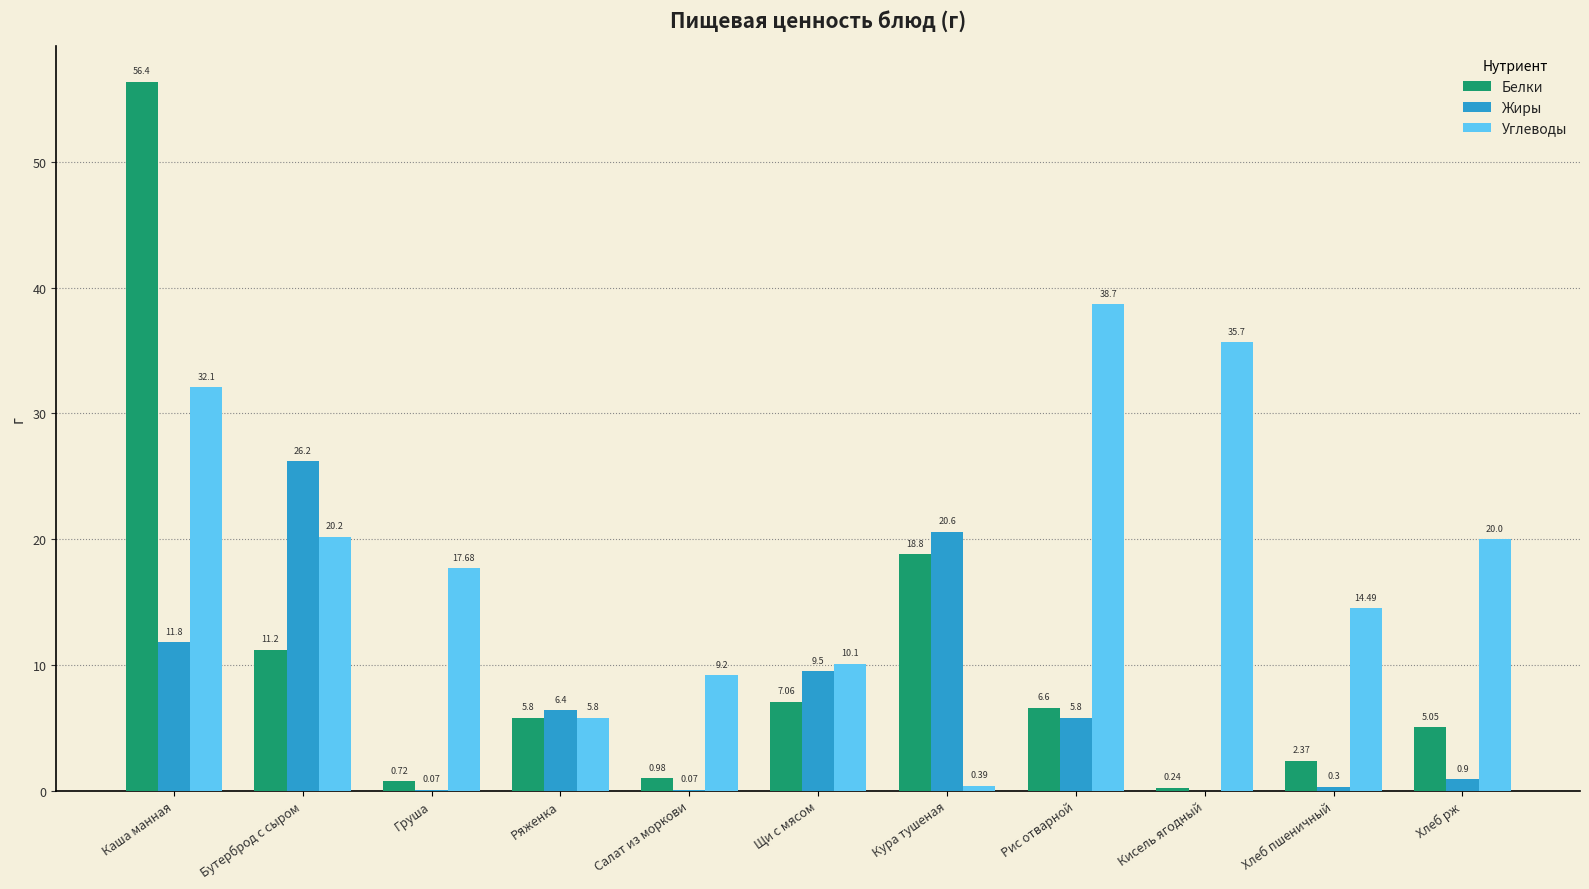

How many values in the Жиры series exceed 5?

6